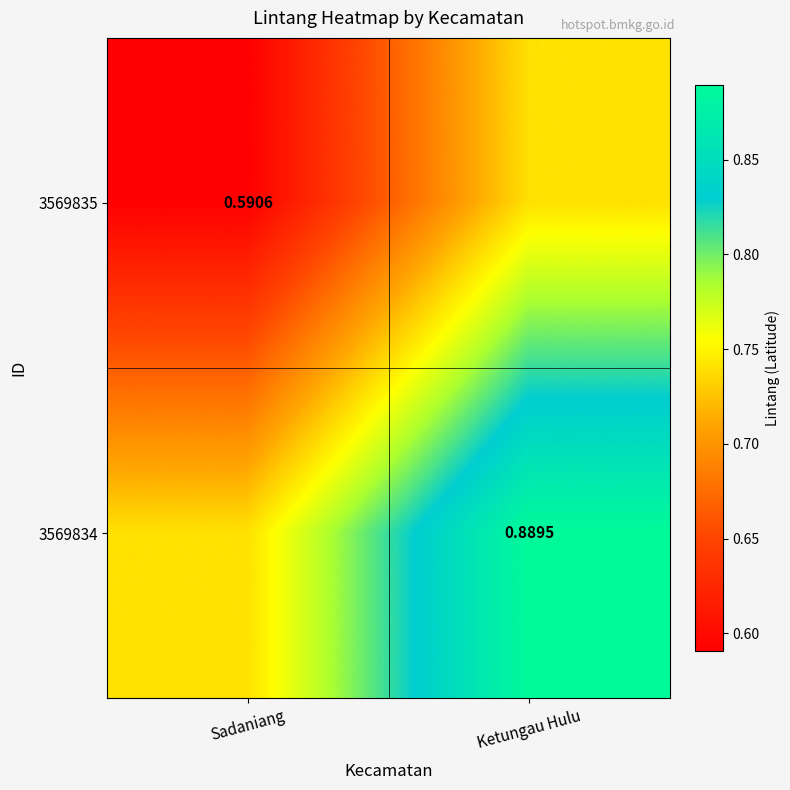

Rank the series by their average value, from highest to lowest.

3569834, 3569835